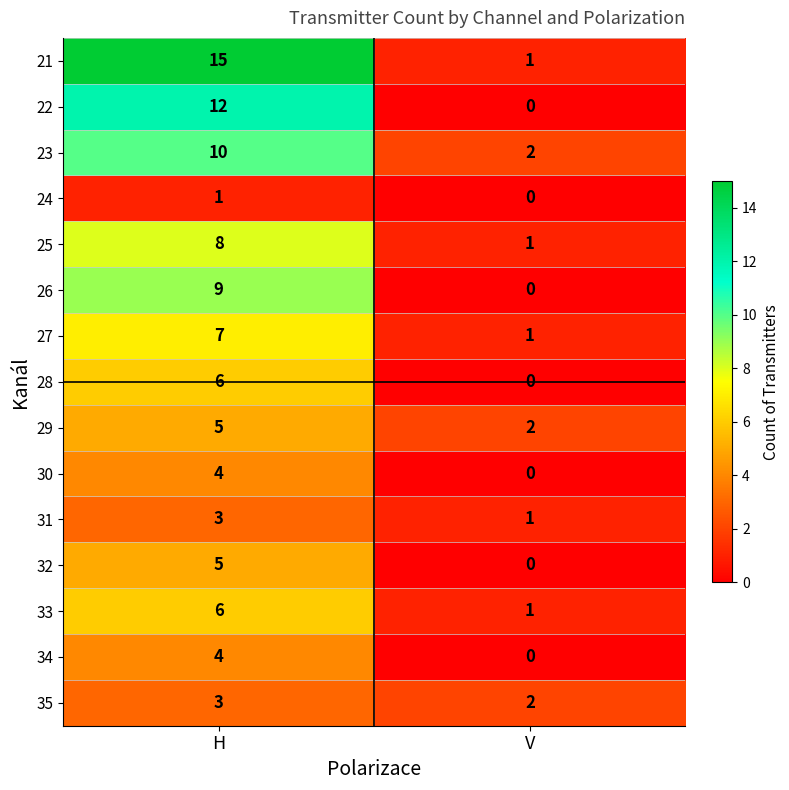

List the labels in order of 23 value, smallest first.

V, H